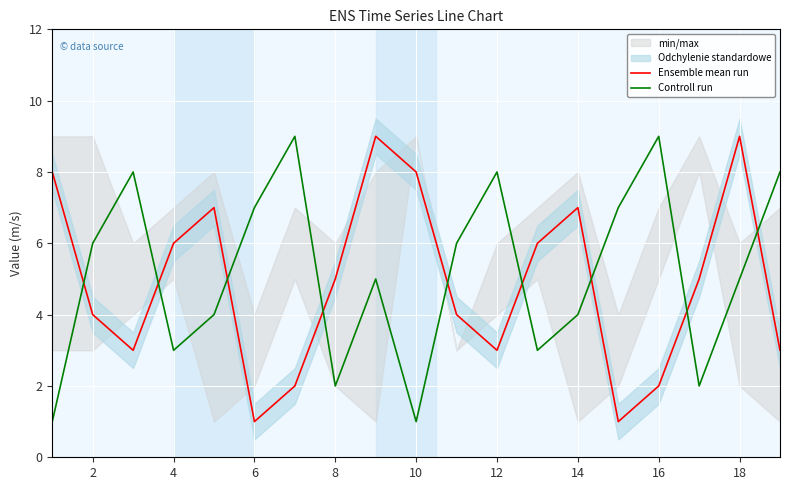

How many times do Controll run and Ensemble mean run cross each other?

9